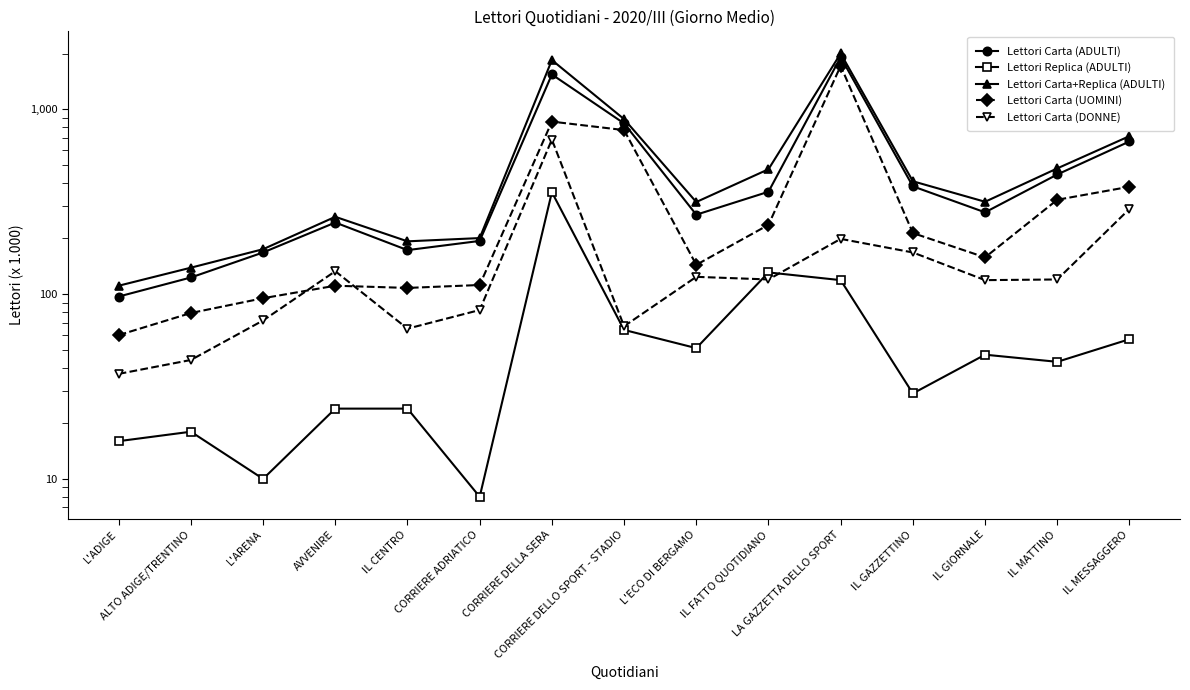

Rank the series by their maximum value, from highest to lowest.

Lettori Carta+Replica (ADULTI), Lettori Carta (ADULTI), Lettori Carta (UOMINI), Lettori Carta (DONNE), Lettori Replica (ADULTI)